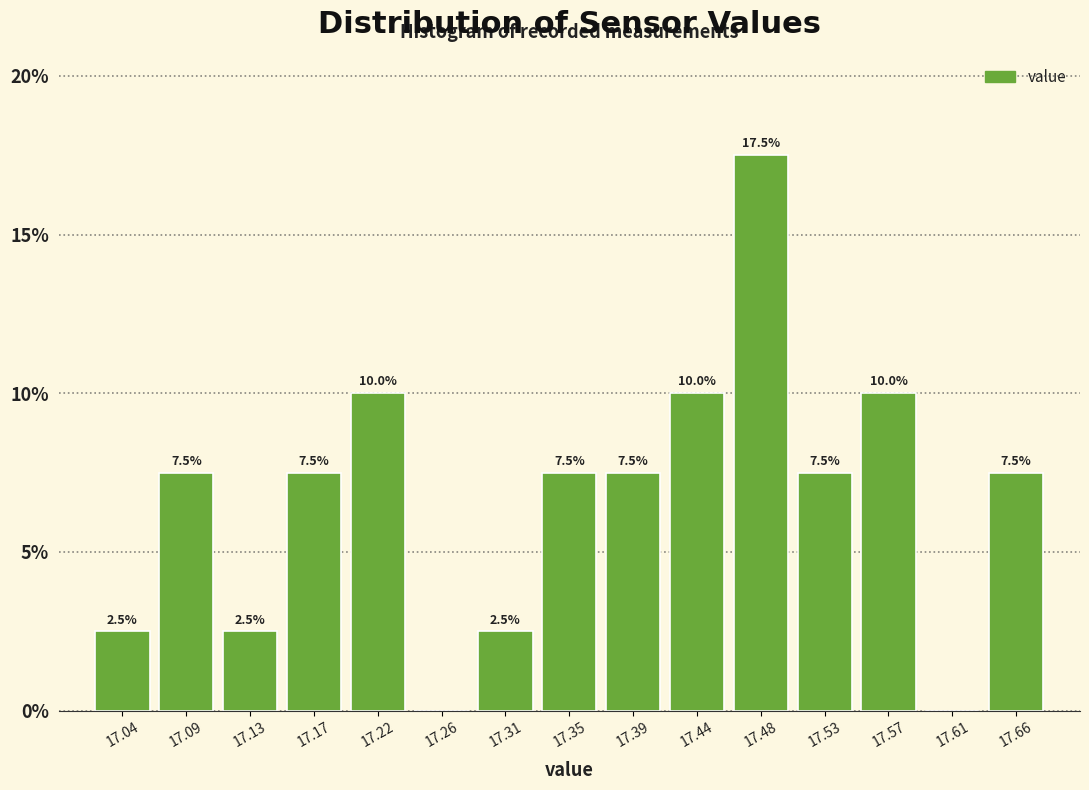

Which range on the x-axis has the tallest bar?

17.460 to 17.504